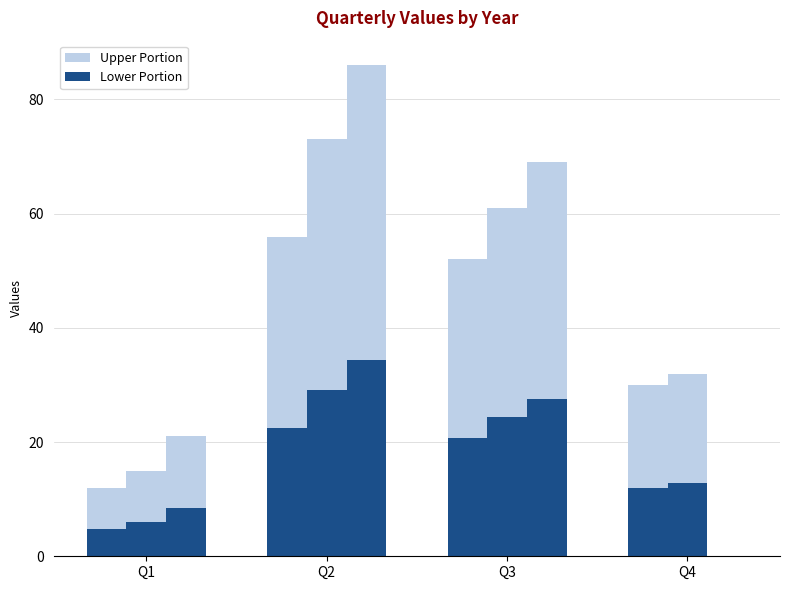

Read the 2010 – Lower value at Q1.

4.8